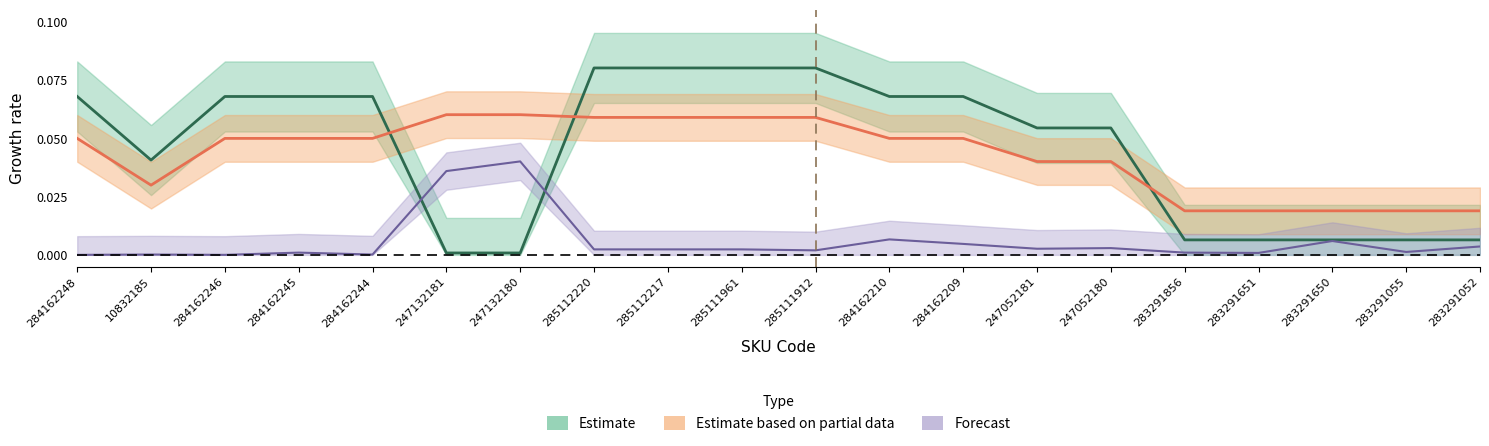

Does the chart display data point markers on the line(s)?

No